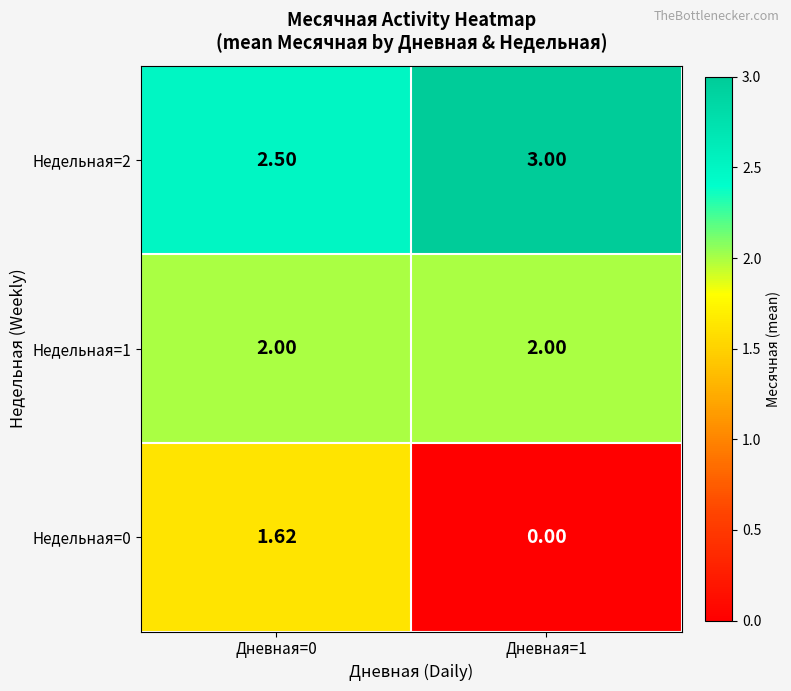

What is the total value across all series at Дневная=0?

6.1